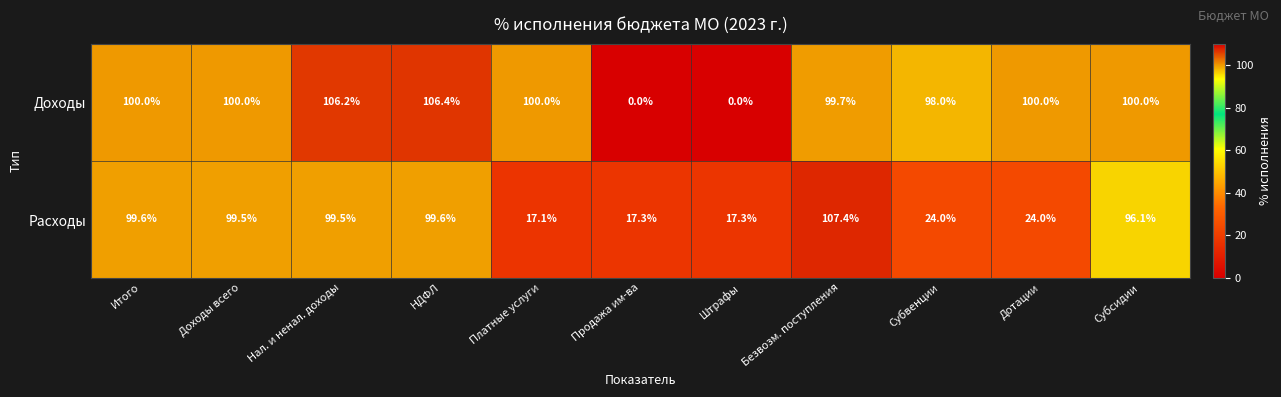

Which label corresponds to the largest value in the chart?

Безвозм. поступления